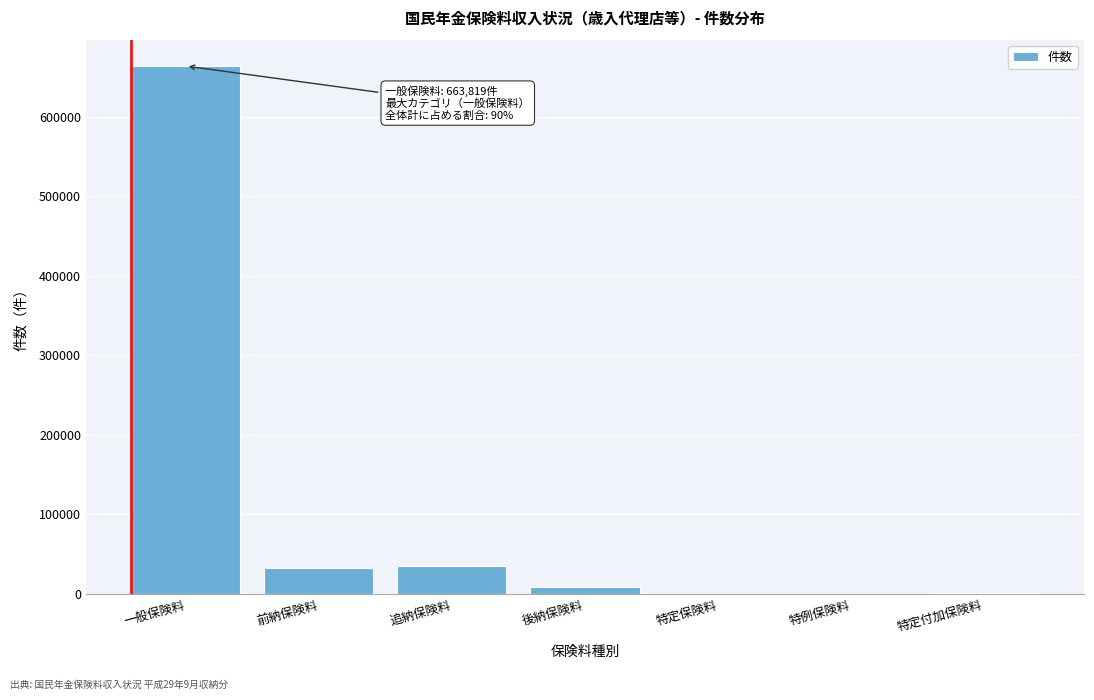

Which category has the highest value across all series?

一般保険料